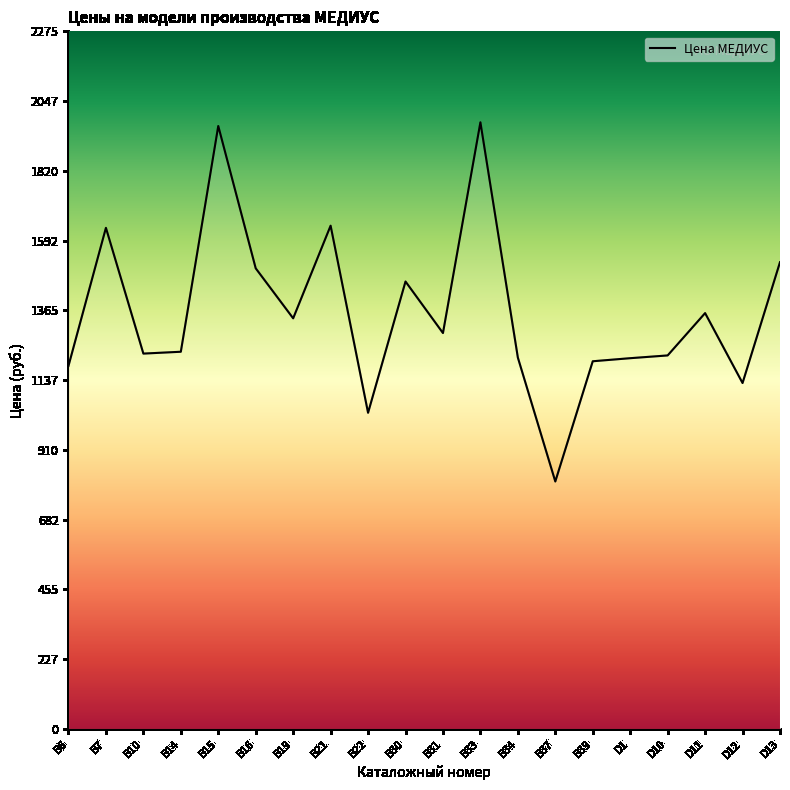

What is the difference between the values at В33 and D1?

769